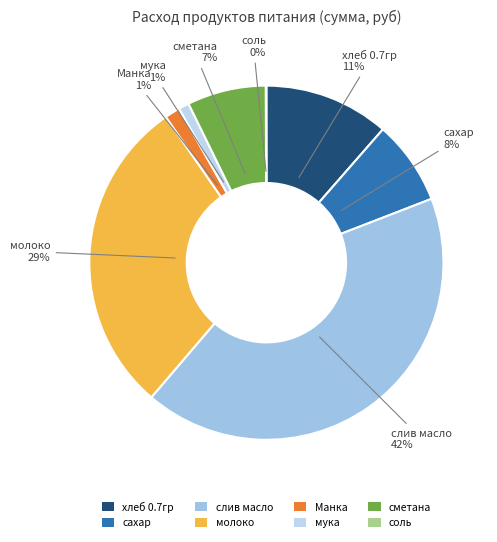

What is the largest slice in the pie chart?

слив масло